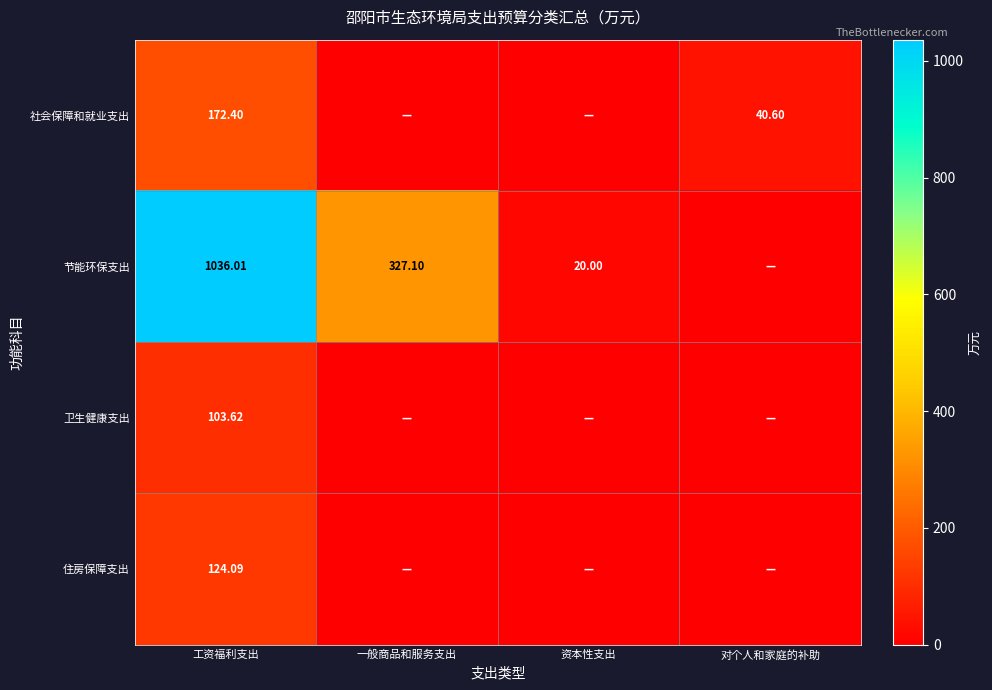

At how many categories does at least one series exceed 660?

1